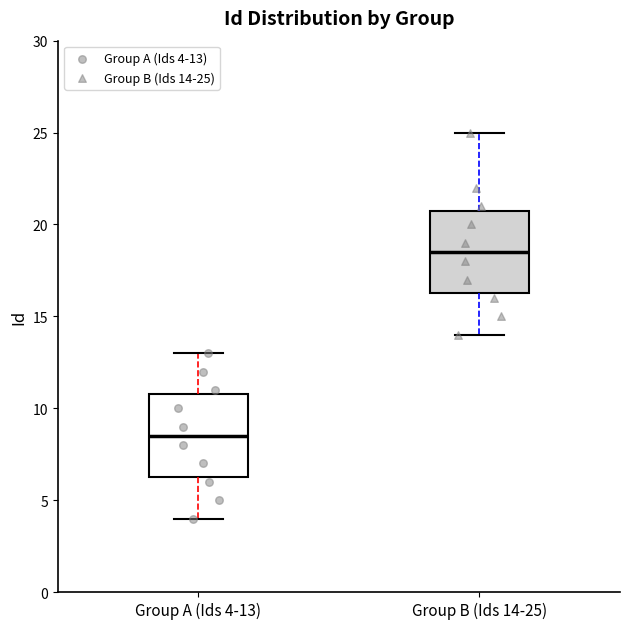

Reading left to right, read every box against the y-axis: the position of its median line, the range the box covers, and the ends of its whiskers. The values are not printed on the chart, so give them approximately, as read against the axis.

Group A (Ids 4-13): median 8.5, box 6.5 to 11.0, whiskers 4.0 to 13.0
Group B (Ids 14-25): median 18.5, box 16.5 to 21.0, whiskers 14.0 to 25.0